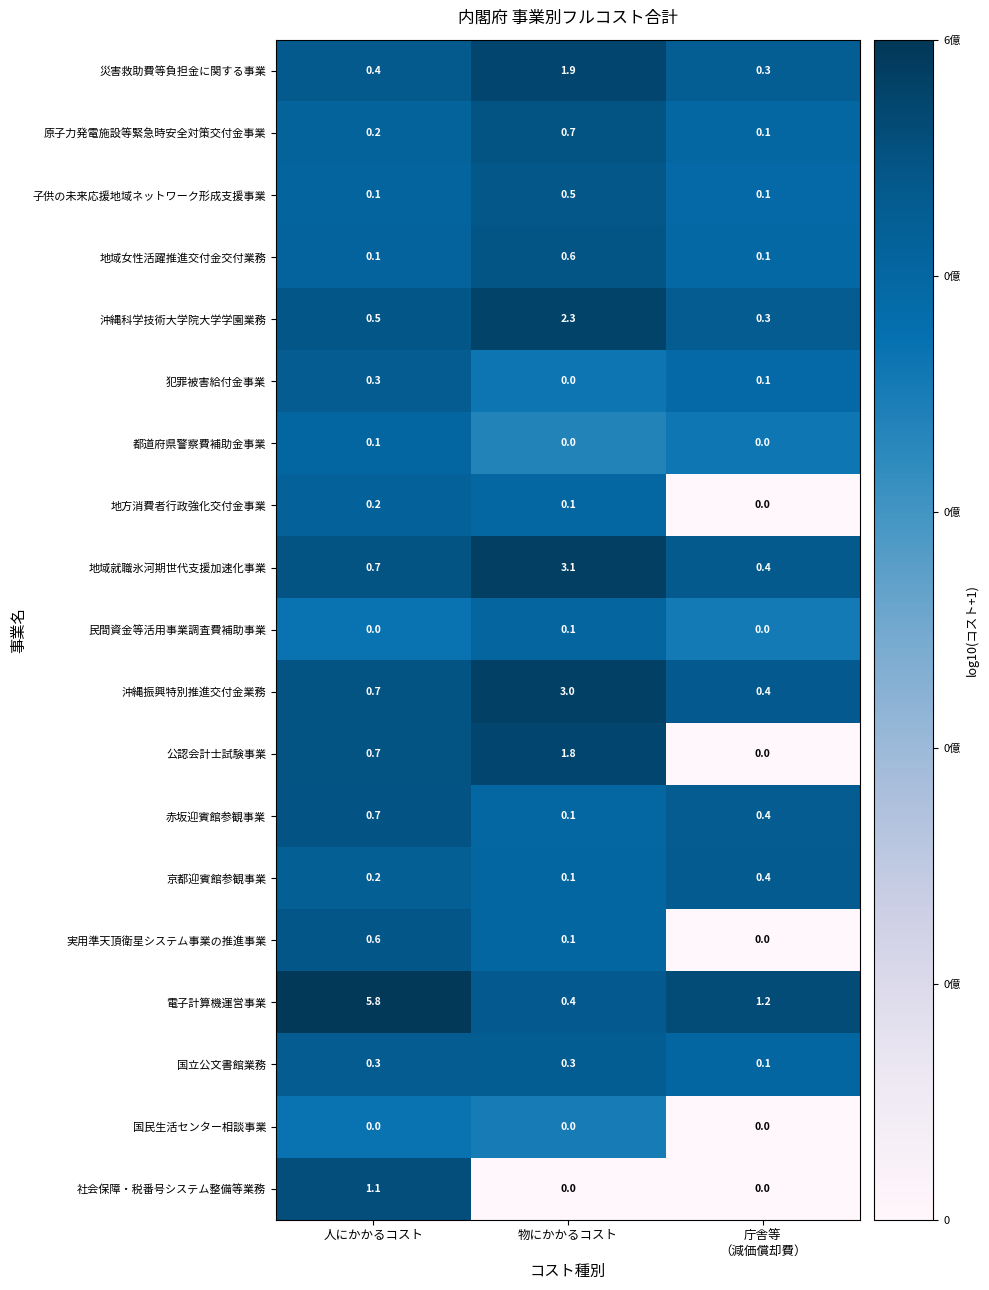

Which series has the largest total across all categories?

電子計算機運営事業